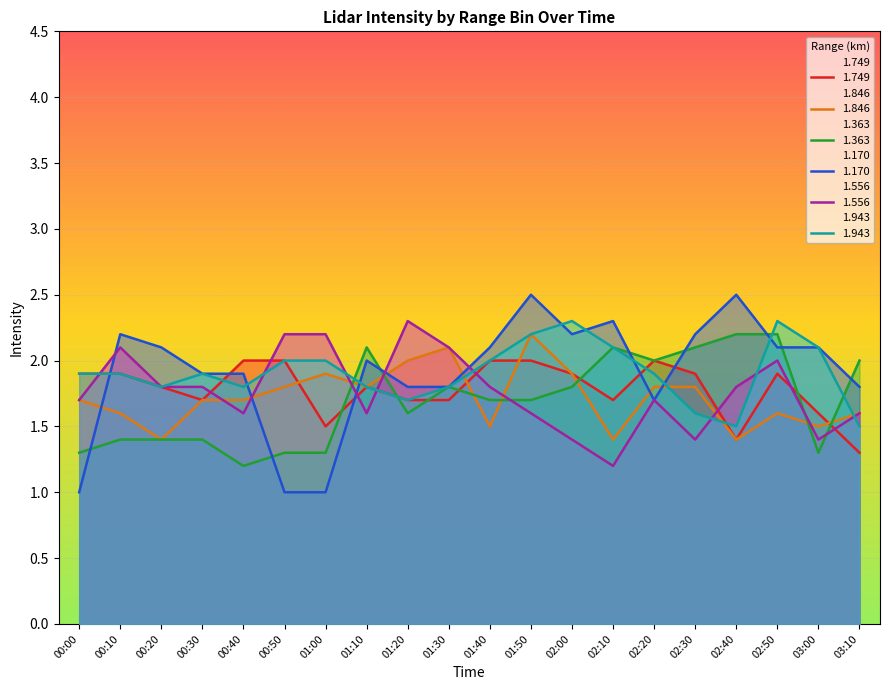

How many intersections are there between 1.170 and 1.943?

8